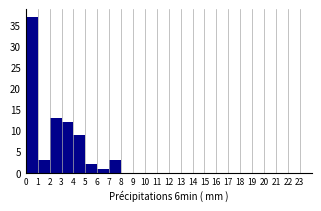

Over which range of the x-axis is the bar tallest?

0 to 1